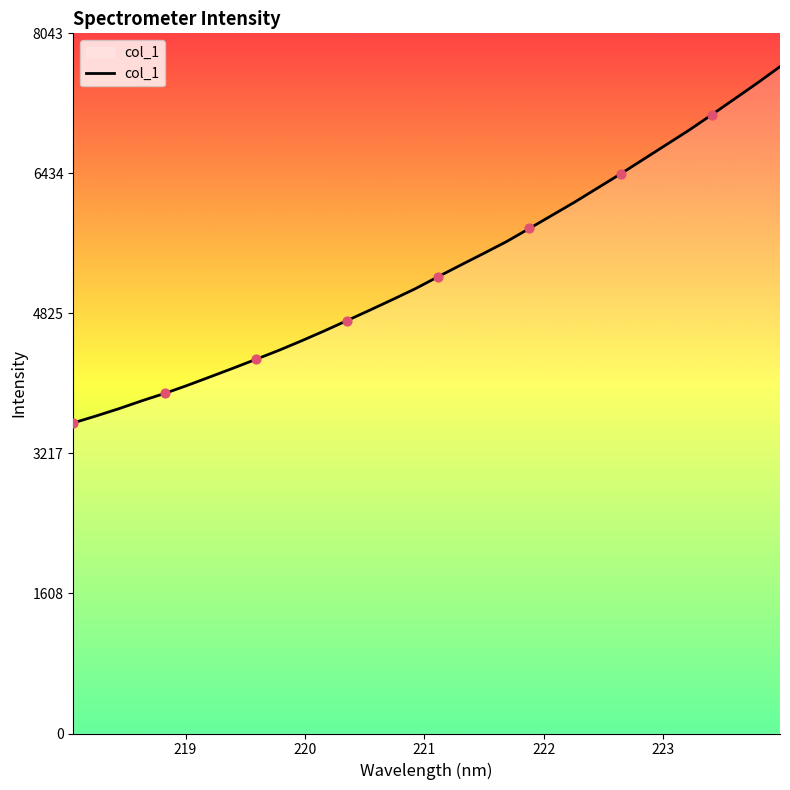

What is the difference between the maximum and minimum values?

4092.3